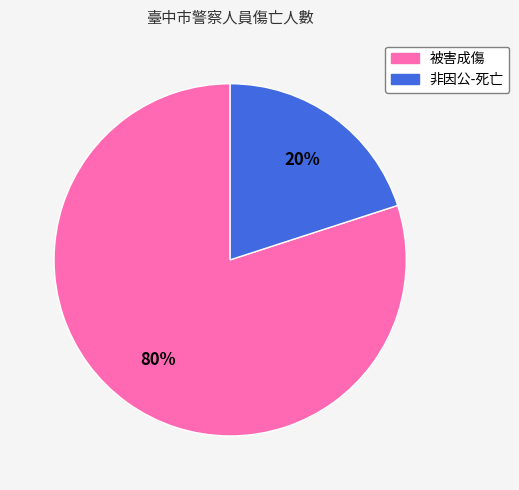

How many slices are in this pie chart?

2